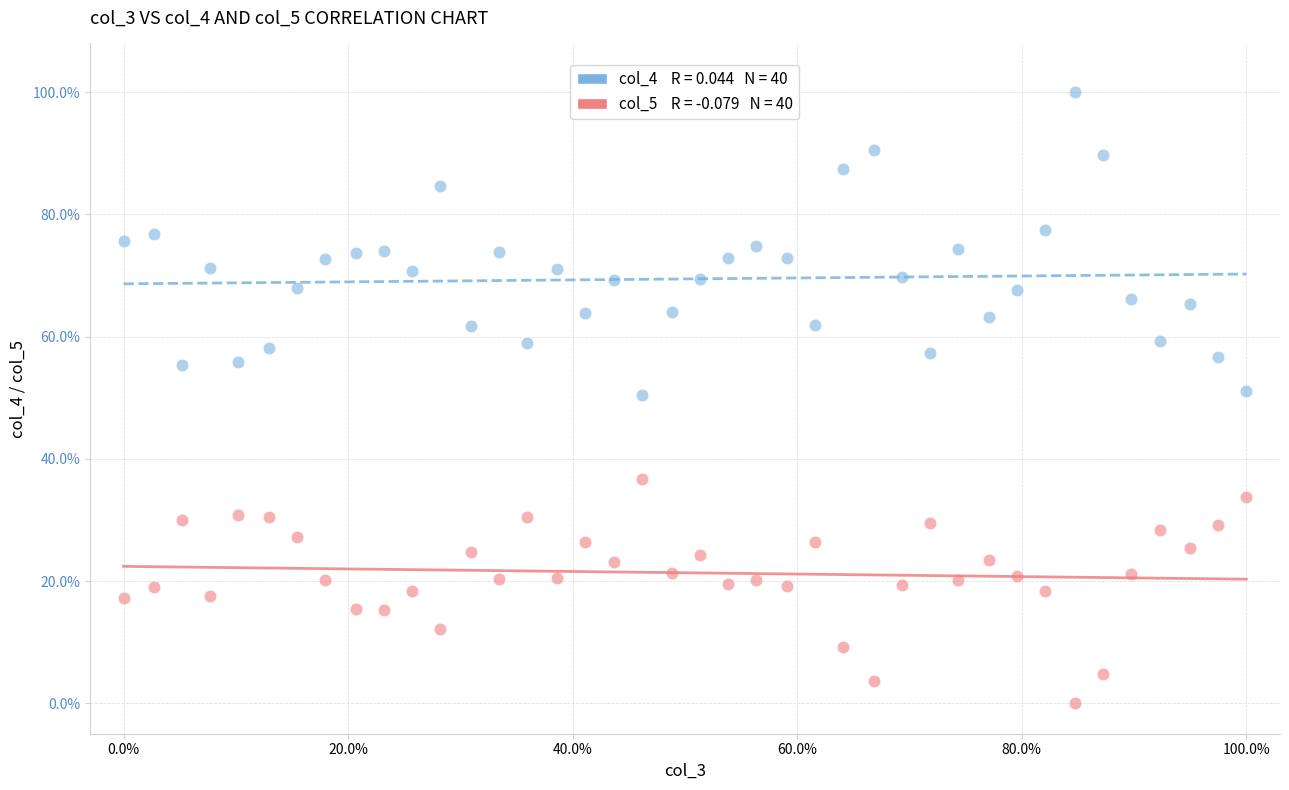

Across all data points, what is the range of X values (max minus min)?

100.0